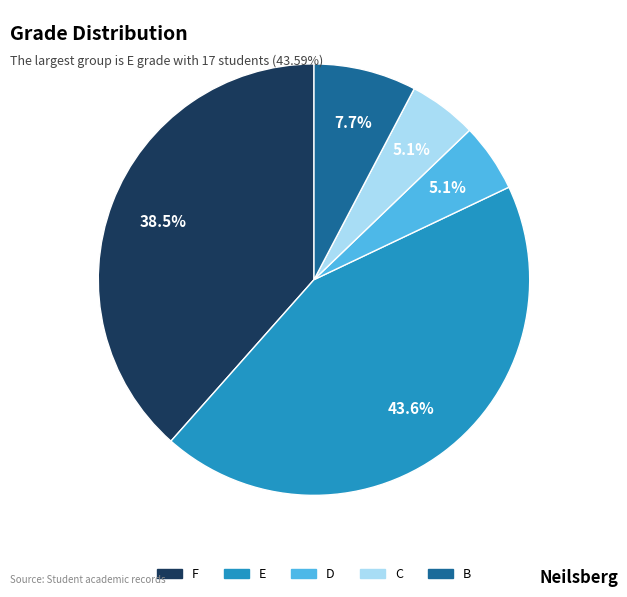

Is there a majority slice in this chart?

No